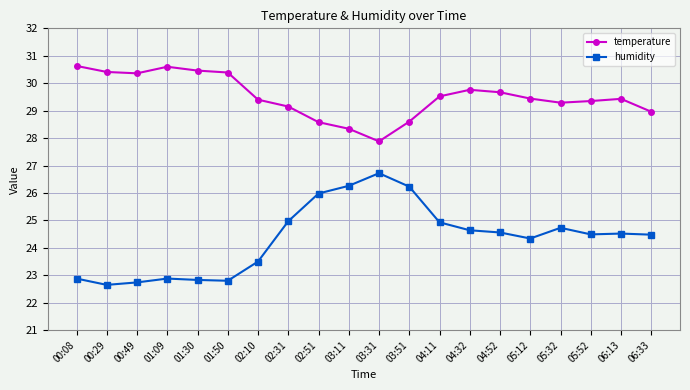

What are all the series names shown in the legend?

temperature, humidity